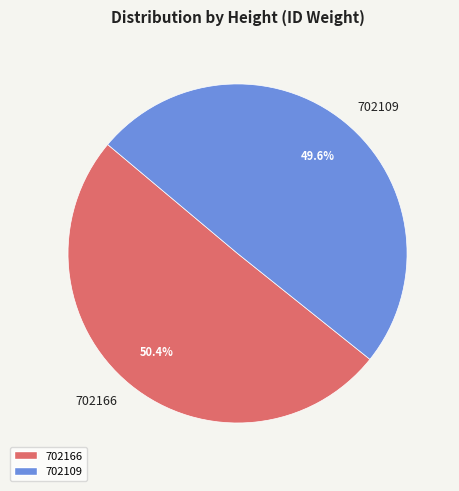

How many slices are in this pie chart?

2